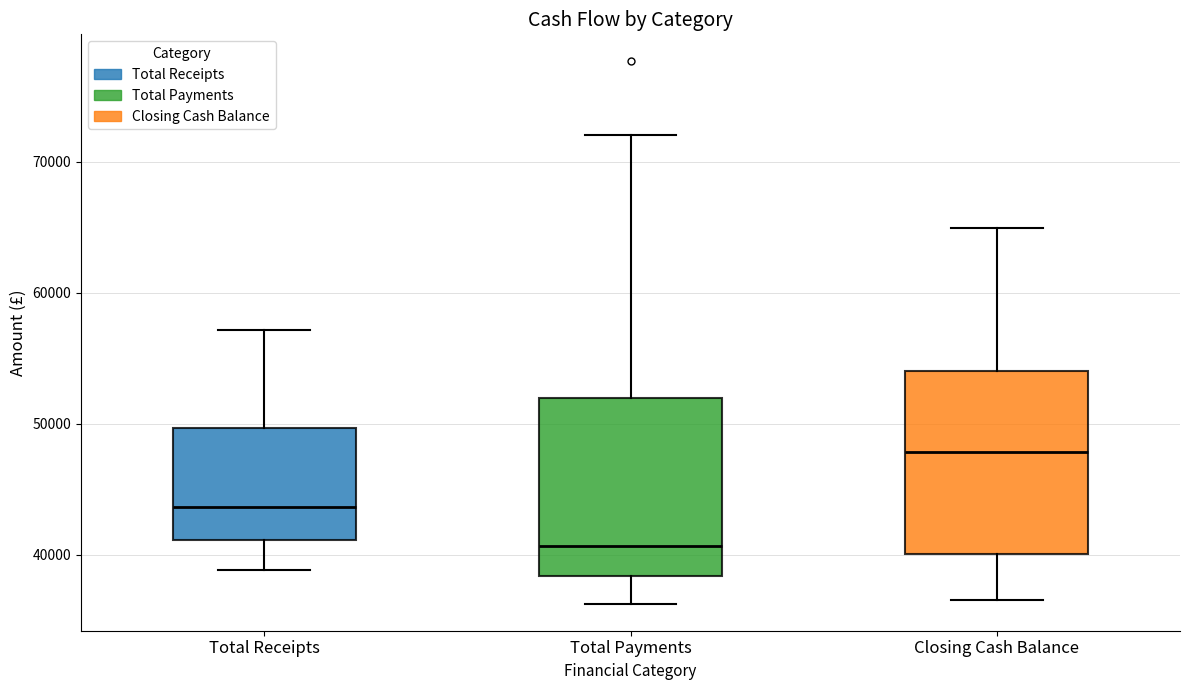

Reading left to right, read every box against the y-axis: the position of its median line, the range the box covers, and the ends of its whiskers. The values are not printed on the chart, so give them approximately, as read against the axis.

Total Receipts: median 44000, box 41000 to 50000, whiskers 39000 to 57000
Total Payments: median 41000, box 38000 to 52000, whiskers 36000 to 72000
Closing Cash Balance: median 48000, box 40000 to 54000, whiskers 37000 to 65000